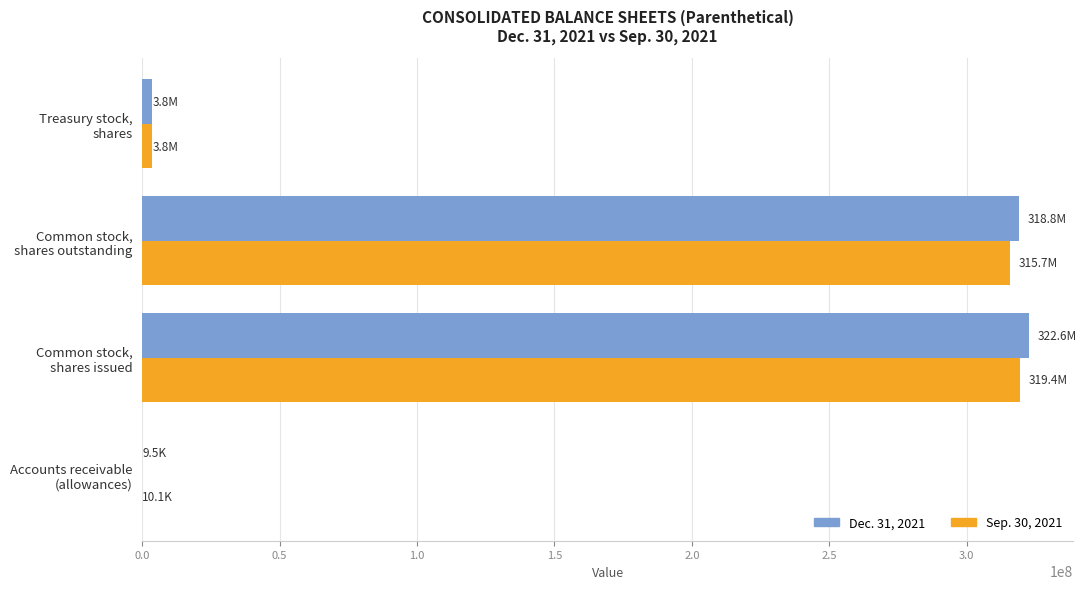

What is the maximum value shown in the chart?

322582000